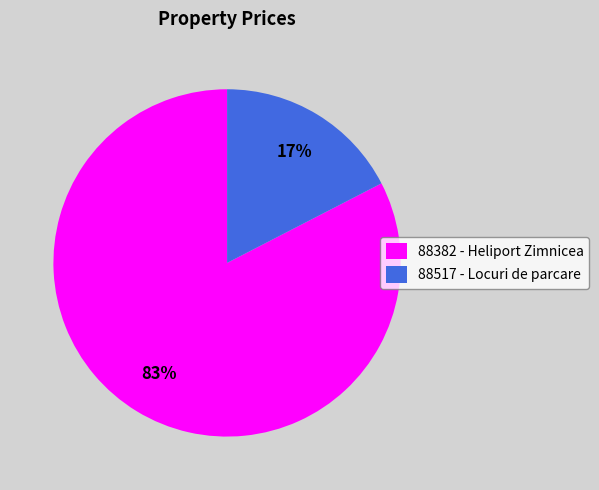

What is the largest slice in the pie chart?

88382 - Heliport Zimnicea